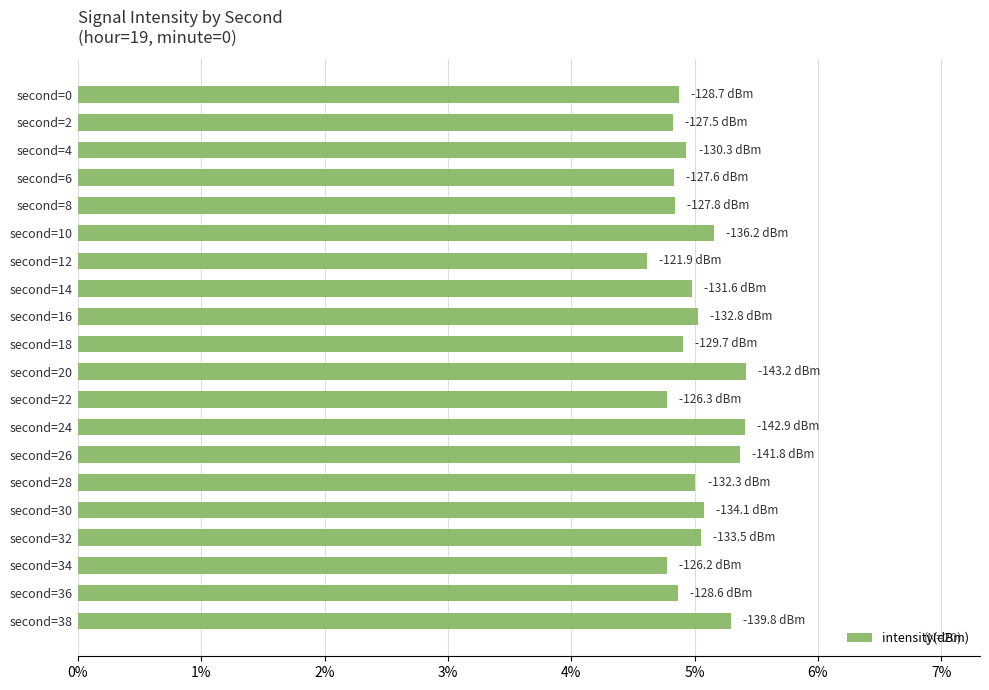

The chart shows a value of 6.6 at second=8. True or false?

False